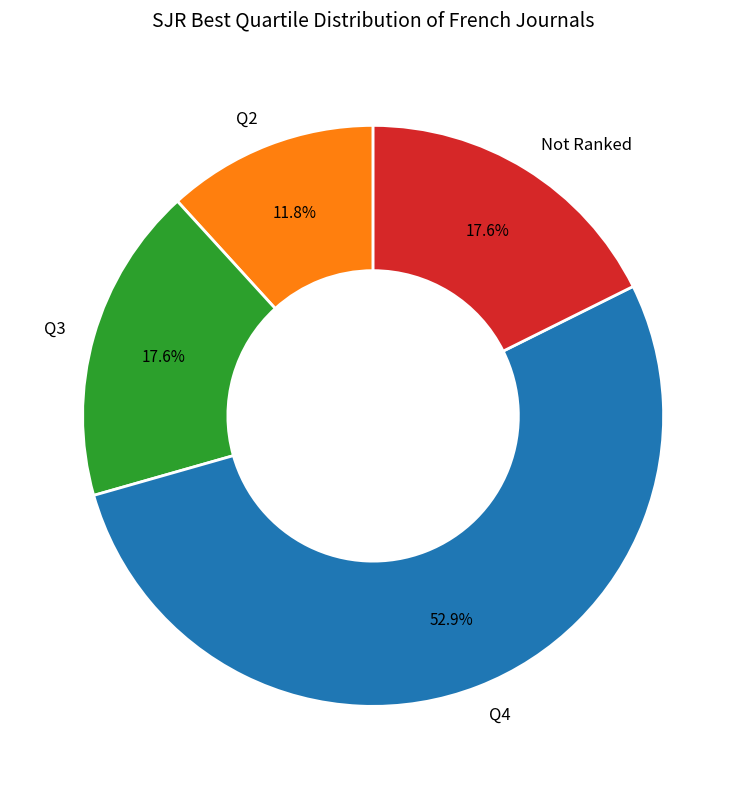

Is there any slice that represents more than half of the pie?

Yes